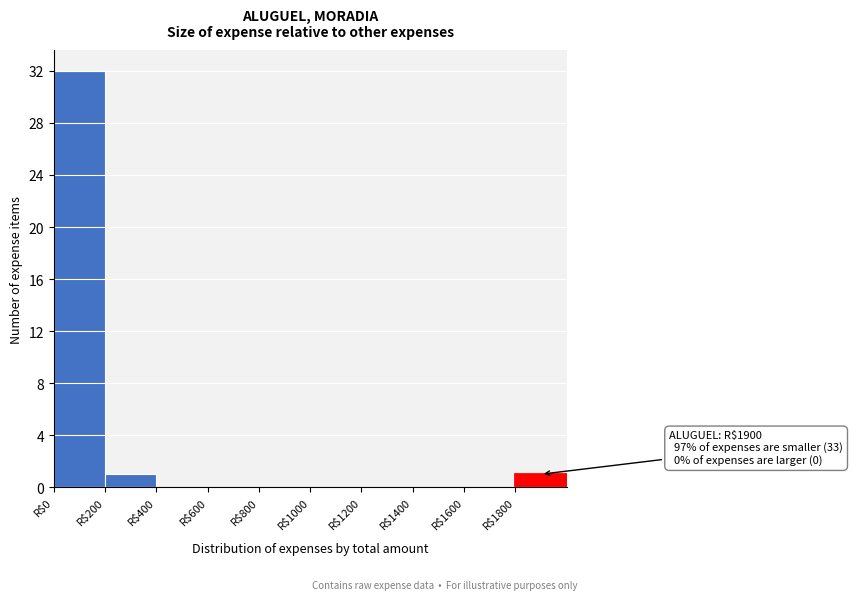

Which range on the x-axis has the tallest bar?

0 to 200